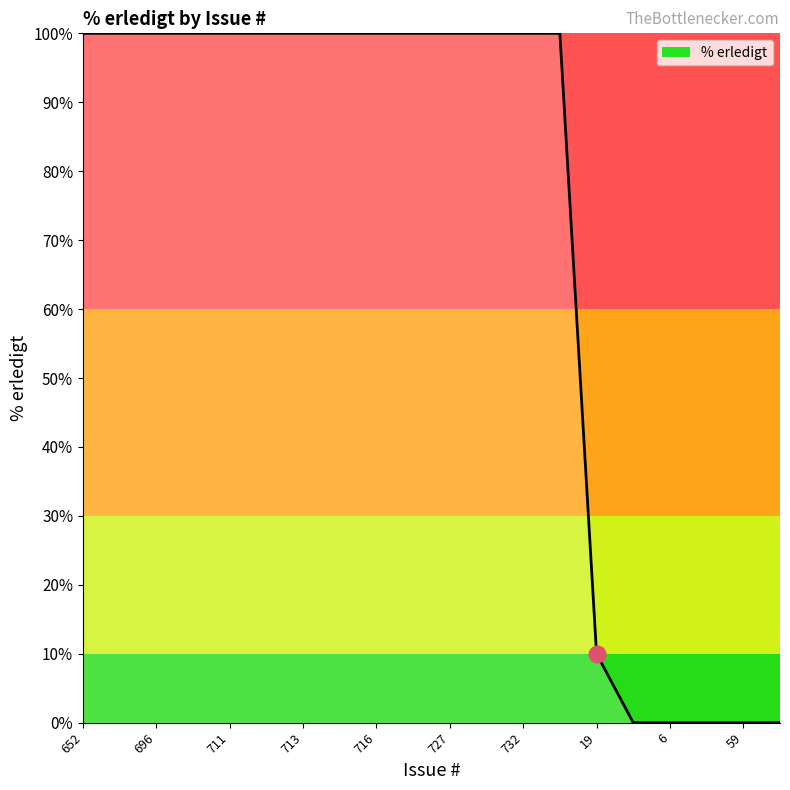

What is the maximum value shown in the chart?

100